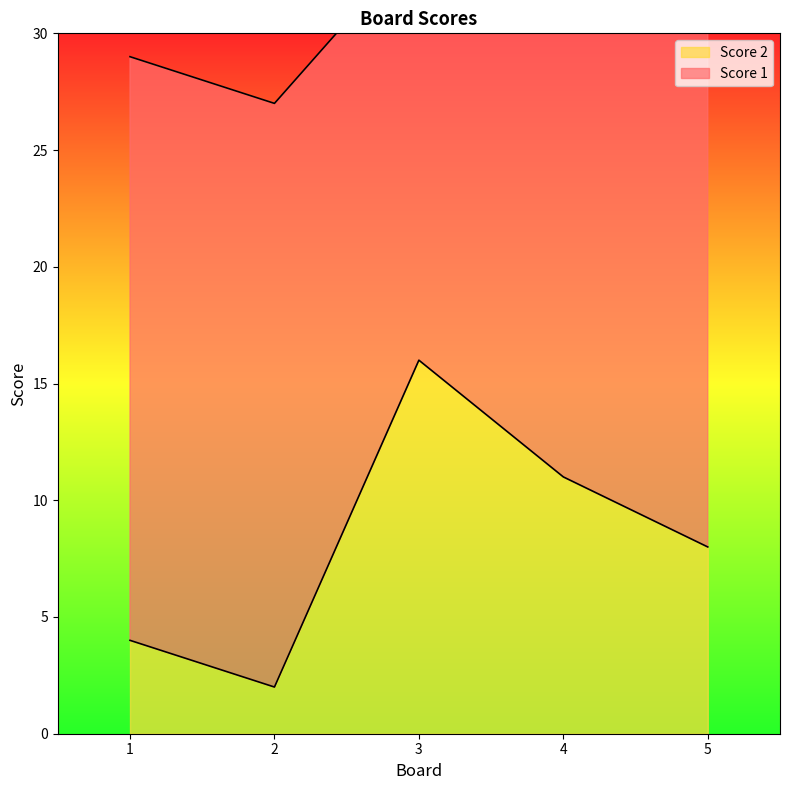

How many data points are above 8?

2